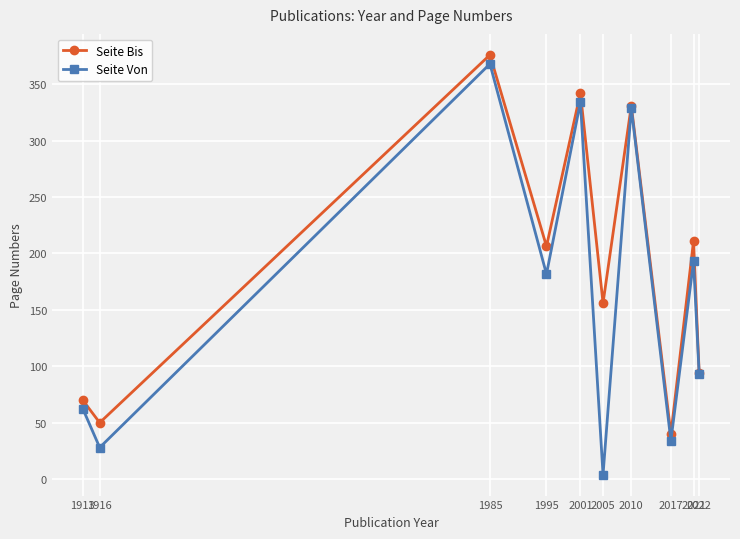

What is the value of the Seite Von point at the 8th from the left?

34.0